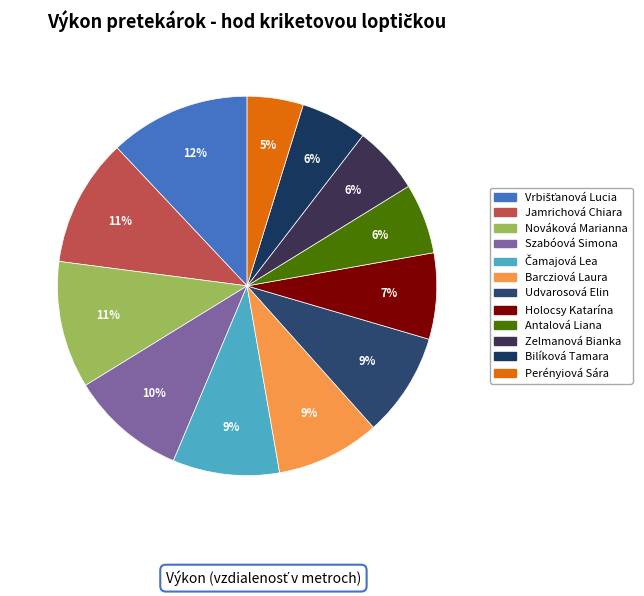

How many segments does this pie chart have?

12